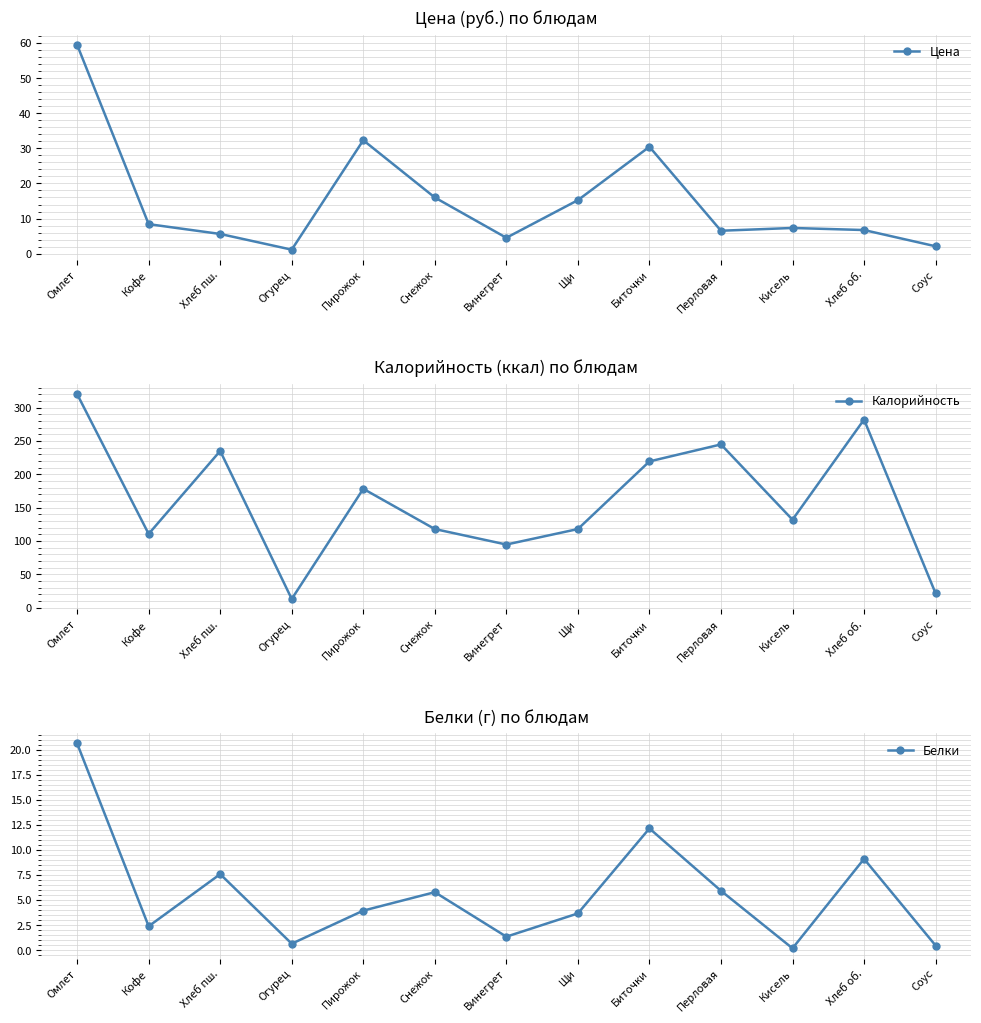

True or false: Калорийность has a value of 118.0 at Снежок.

True